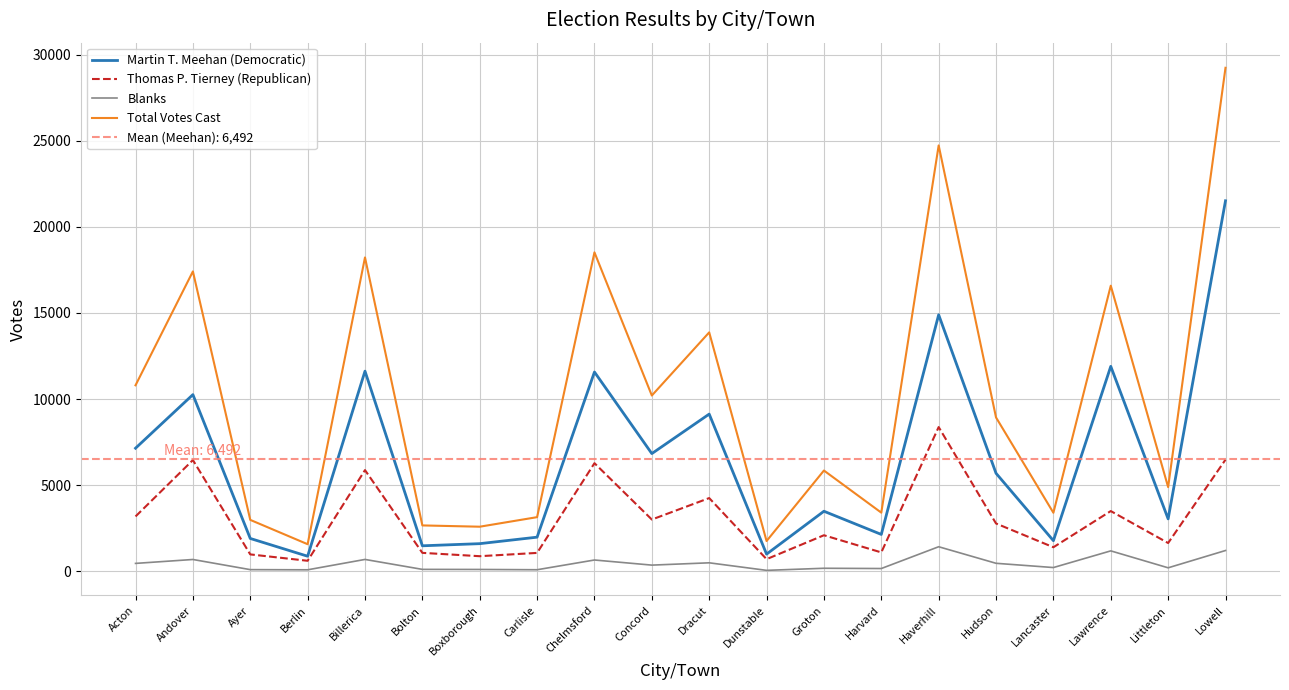

Reading left to right, transcribe all the data shown in this chart.

Martin T. Meehan (Democratic): Acton=7147	Andover=10257	Ayer=1907	Berlin=875	Billerica=11620	Bolton=1481	Boxborough=1605	Carlisle=1982	Chelmsford=11571	Concord=6834	Dracut=9127	Dunstable=997	Groton=3487	Harvard=2141	Haverhill=14893	Hudson=5691	Lancaster=1778	Lawrence=11898	Littleton=3043	Lowell=21511
Thomas P. Tierney (Republican): Acton=3185	Andover=6458	Ayer=981	Berlin=611	Billerica=5875	Bolton=1071	Boxborough=877	Carlisle=1068	Chelmsford=6277	Concord=3006	Dracut=4251	Dunstable=705	Groton=2093	Harvard=1097	Haverhill=8374	Hudson=2776	Lancaster=1397	Lawrence=3497	Littleton=1642	Lowell=6482
Blanks: Acton=459	Andover=686	Ayer=97	Berlin=87	Billerica=689	Bolton=112	Boxborough=107	Carlisle=91	Chelmsford=656	Concord=359	Dracut=493	Dunstable=55	Groton=176	Harvard=161	Haverhill=1426	Hudson=465	Lancaster=218	Lawrence=1186	Littleton=203	Lowell=1207
Total Votes Cast: Acton=10799	Andover=17410	Ayer=2985	Berlin=1573	Billerica=18222	Bolton=2664	Boxborough=2589	Carlisle=3144	Chelmsford=18516	Concord=10205	Dracut=13871	Dunstable=1757	Groton=5851	Harvard=3405	Haverhill=24726	Hudson=8932	Lancaster=3399	Lawrence=16581	Littleton=4888	Lowell=29232